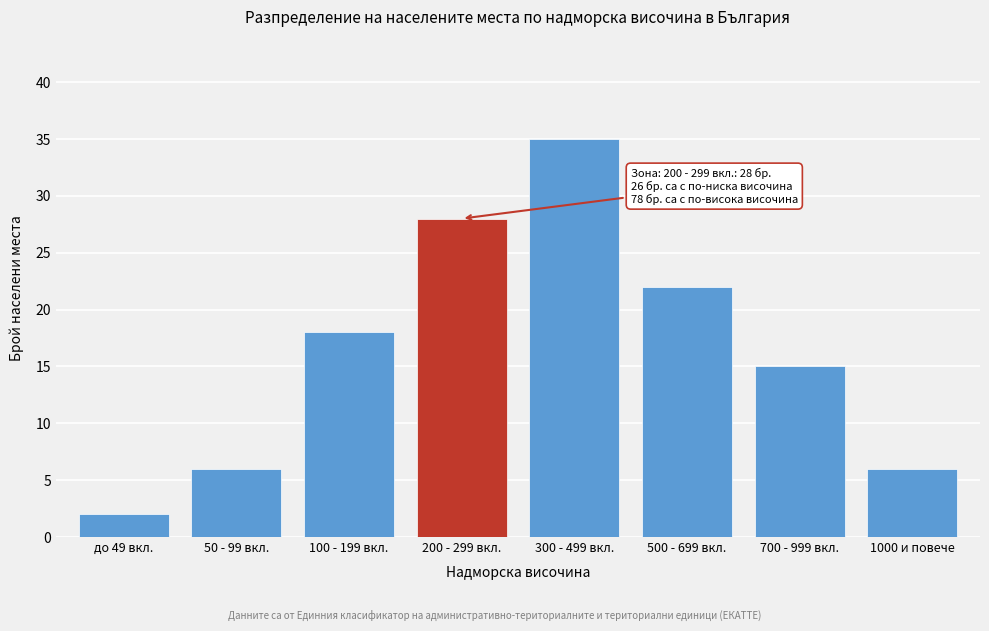

Reading left to right, extract all data points from this chart.

2	6	18	28	35	22	15	6